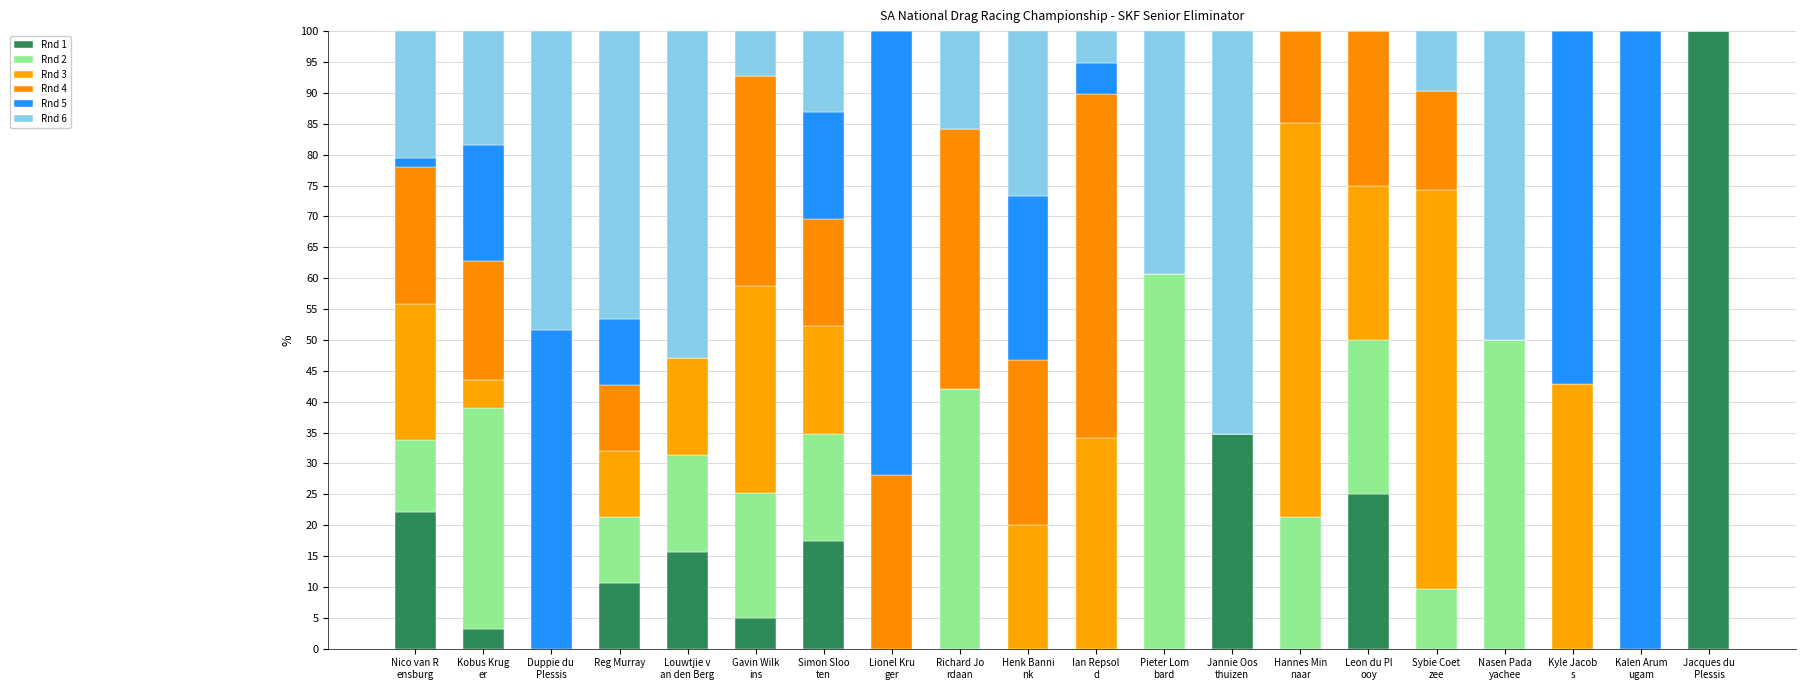

What is the difference between the maximum and minimum values in the Rnd 2 series?

60.7